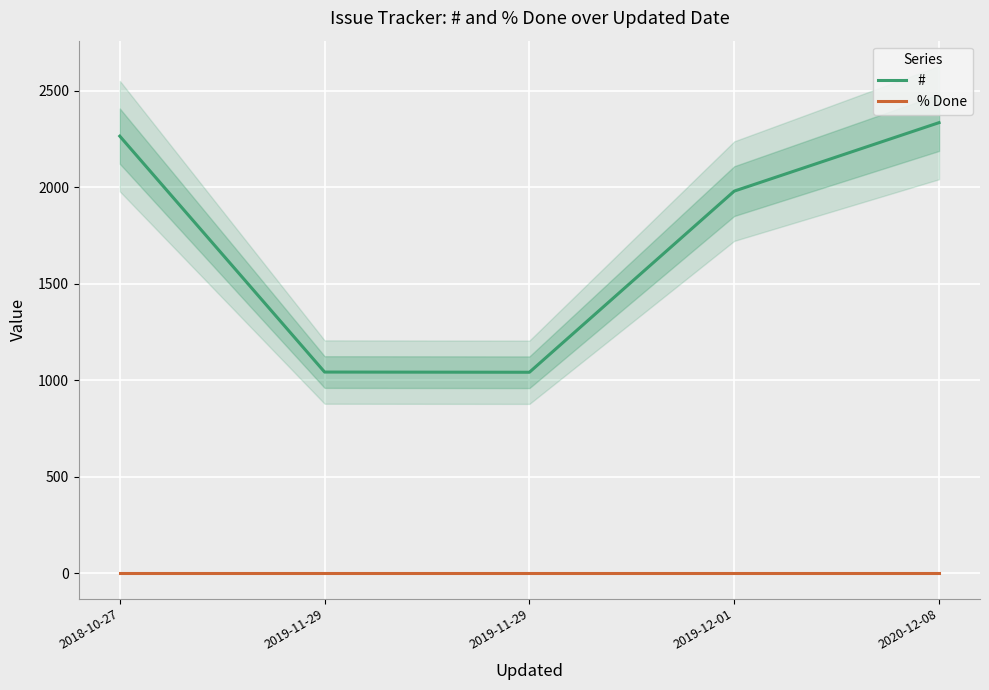

Reading right to left, what are all the values shown in this chart?

#: 2020-12-08=2335	2019-12-01=1980	2019-11-29=1041	2019-11-29=1042	2018-10-27=2265
% Done: 2020-12-08=0	2019-12-01=0	2019-11-29=0	2019-11-29=0	2018-10-27=0